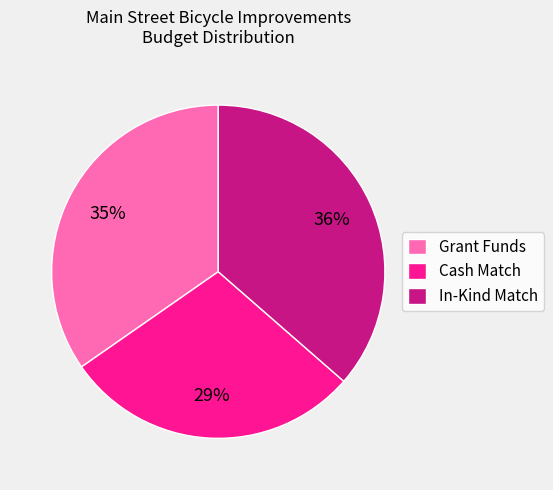

What percentage is the Cash Match slice, to the nearest percent?

29%